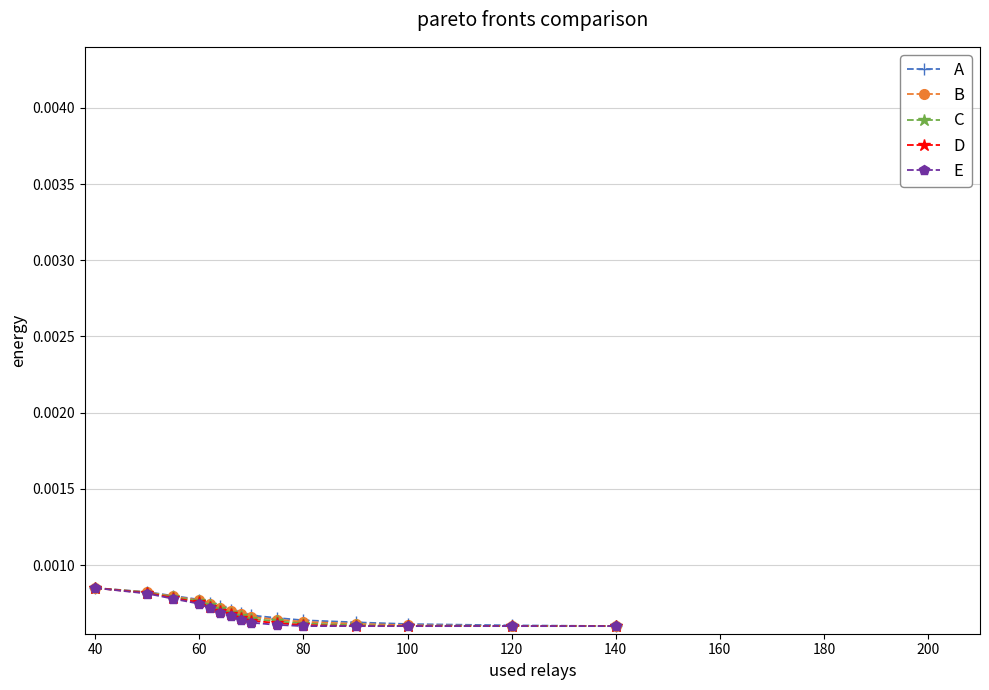

How many A values are between 0 and 1?

15